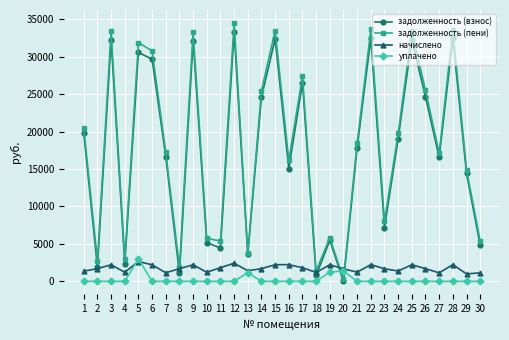

What is the difference between the highest and lowest values at 22?

33641.6